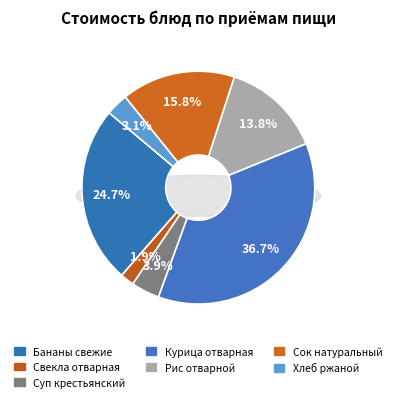

How many segments does this pie chart have?

7